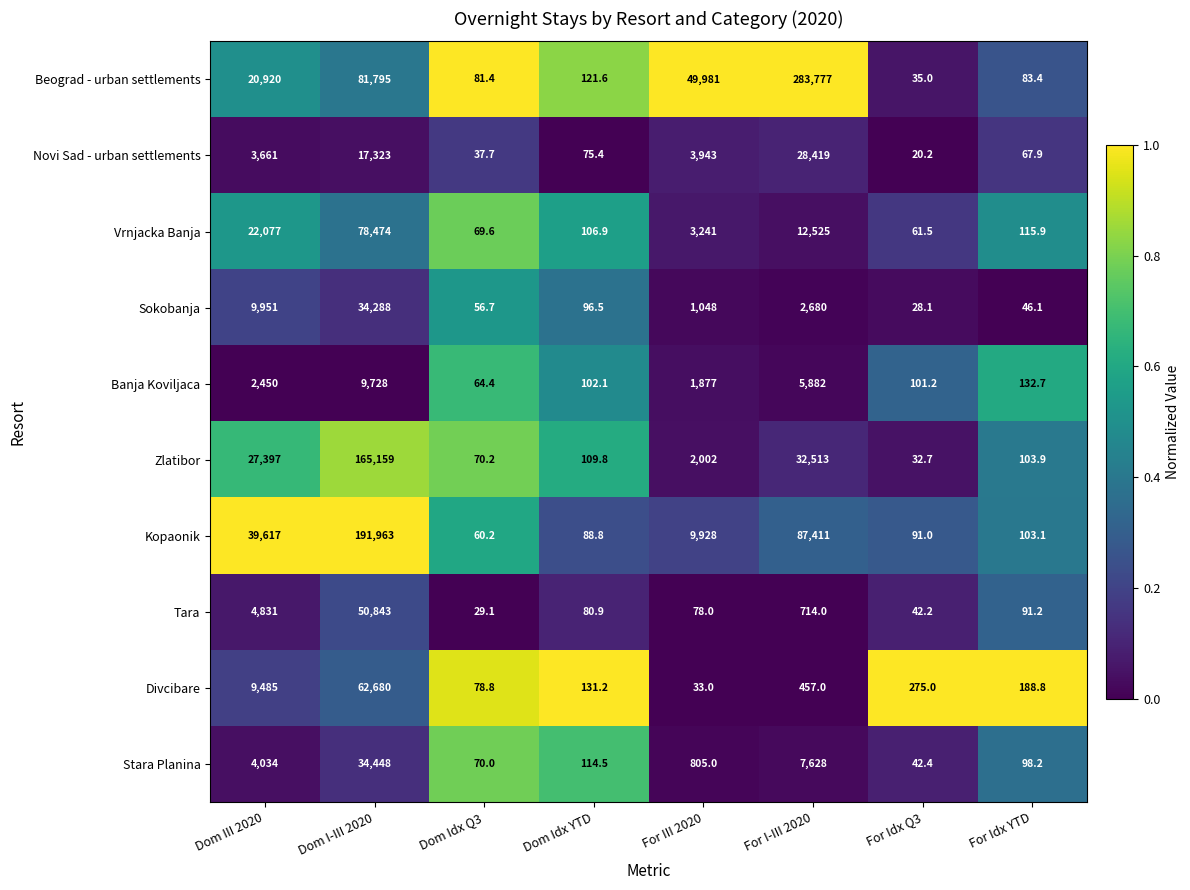

What is the sum of the Banja Koviljaca values at Dom I-III 2020 and For Idx YTD?

9860.7